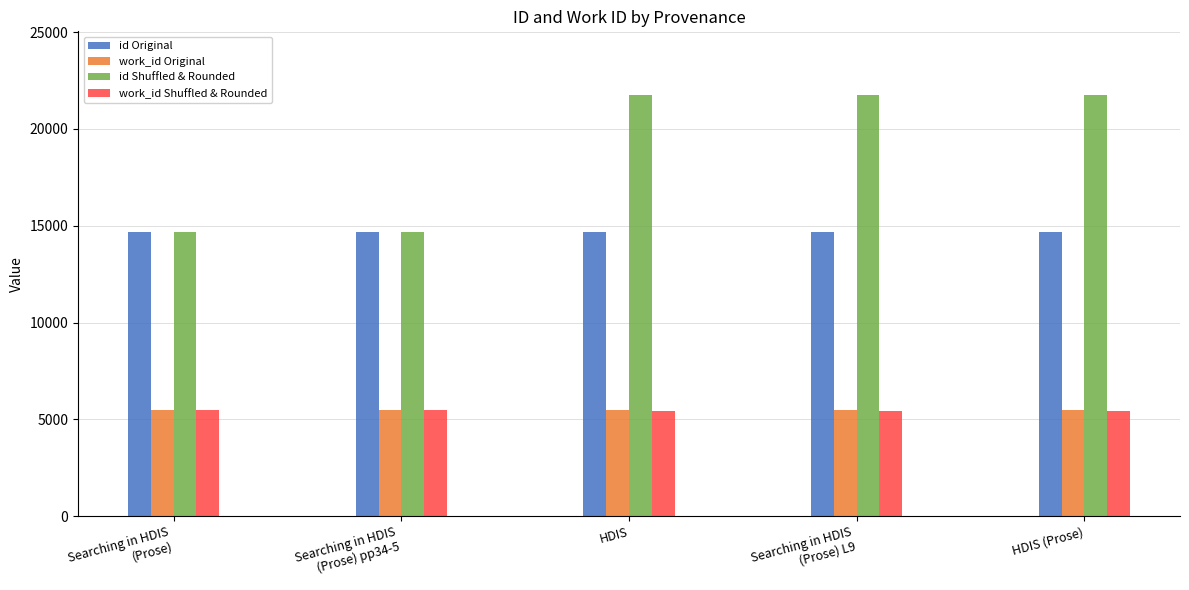

How many distinct data groups are displayed?

4